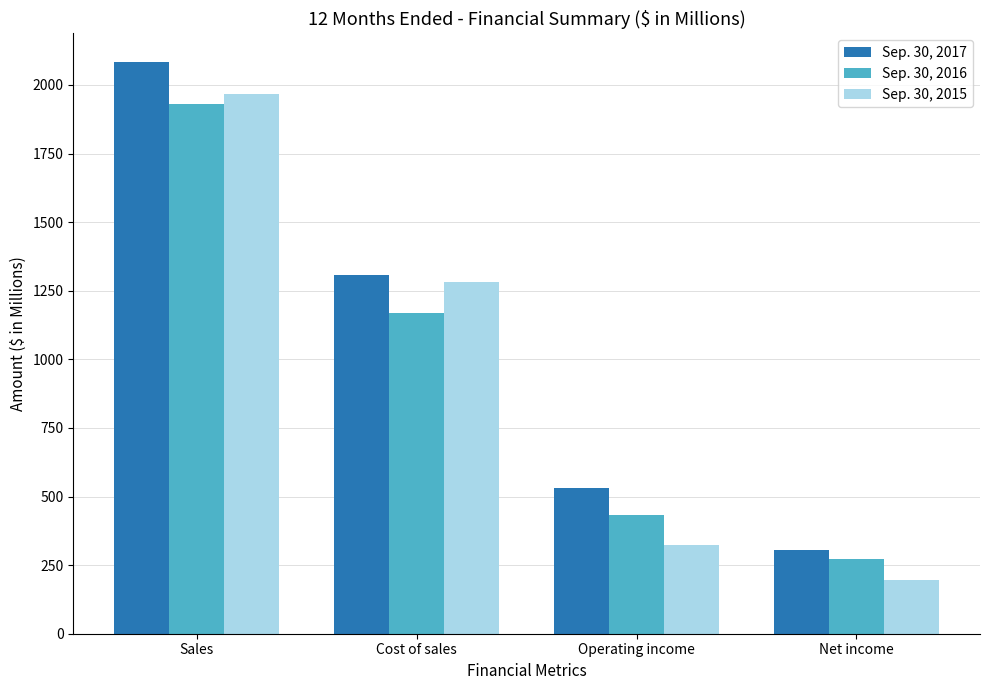

Are the bars horizontal?

No